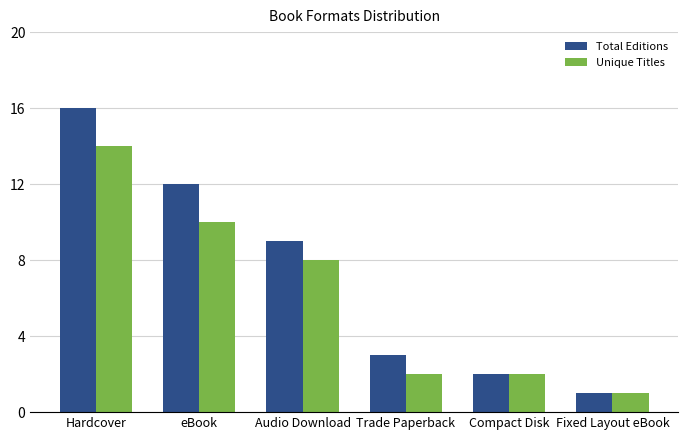

What is the value of the Unique Titles bar at the 5th from the left?

2